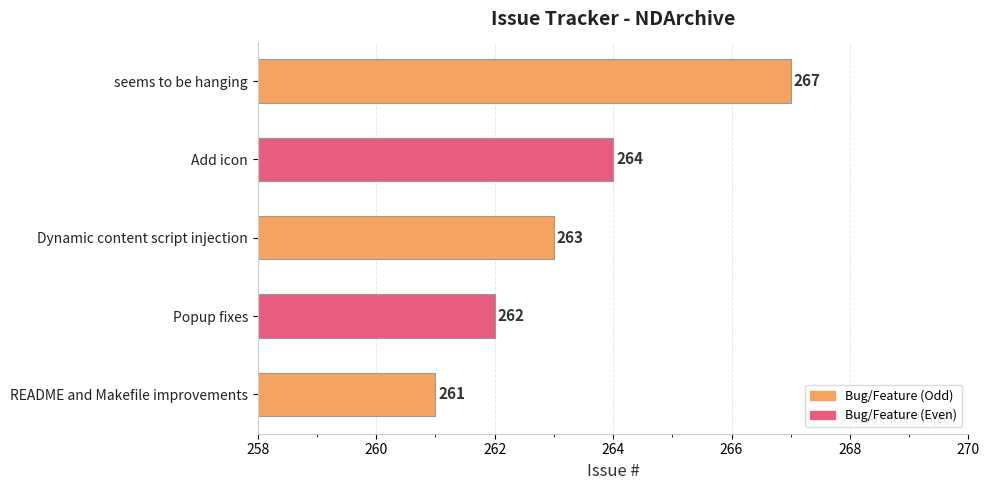

True or false: the data shows 261 at README and Makefile improvements.

True